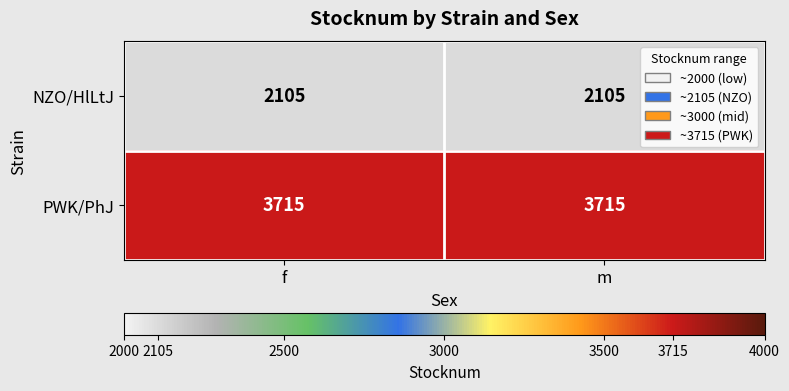

What is the sum of all NZO/HlLtJ values?

4210